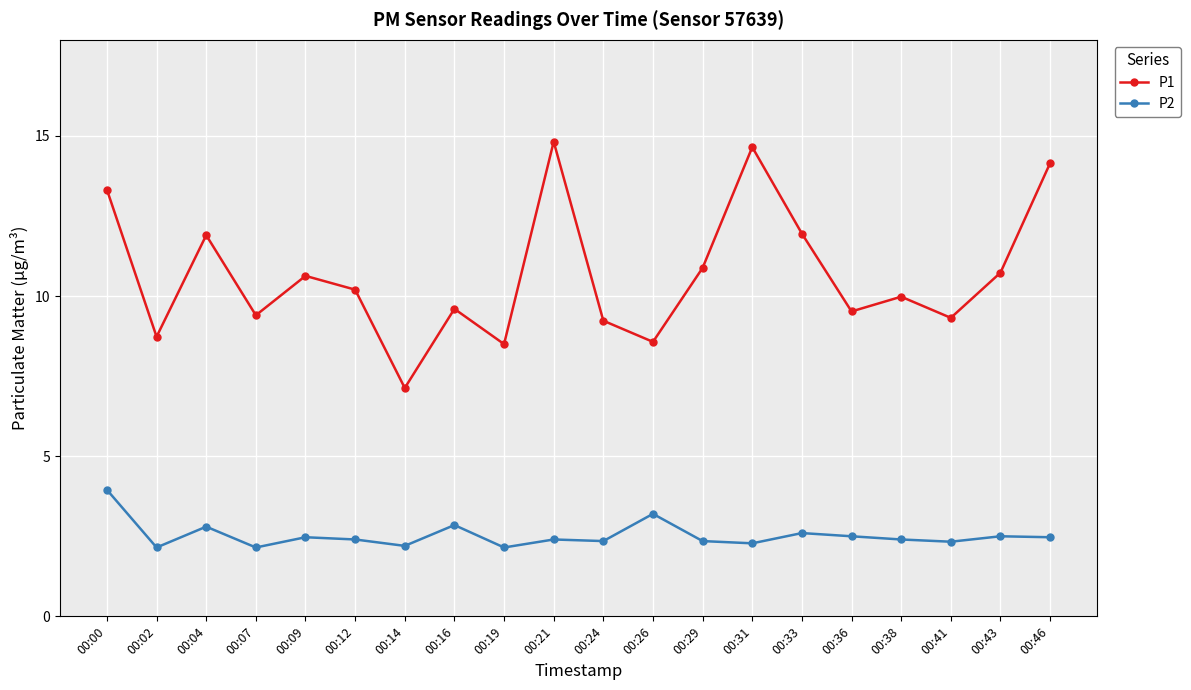

What is the total value across all series at 00:19?

10.7